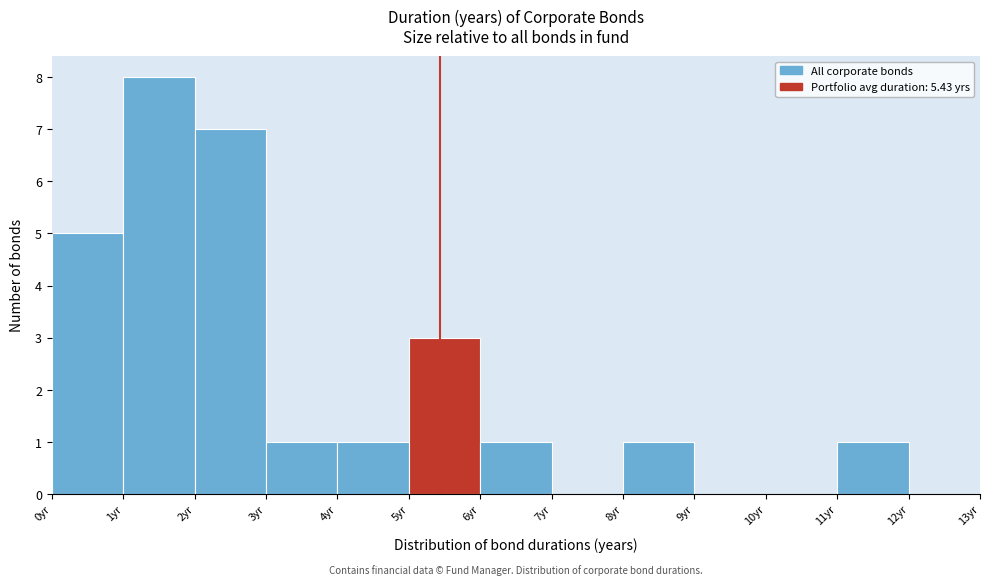

Which range on the x-axis has the tallest bar?

1 to 2